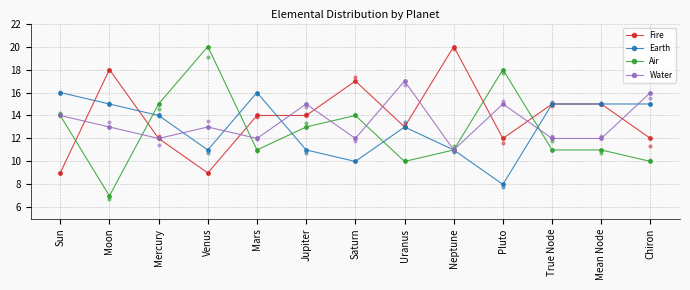

Which series has the largest total across all categories?

Fire